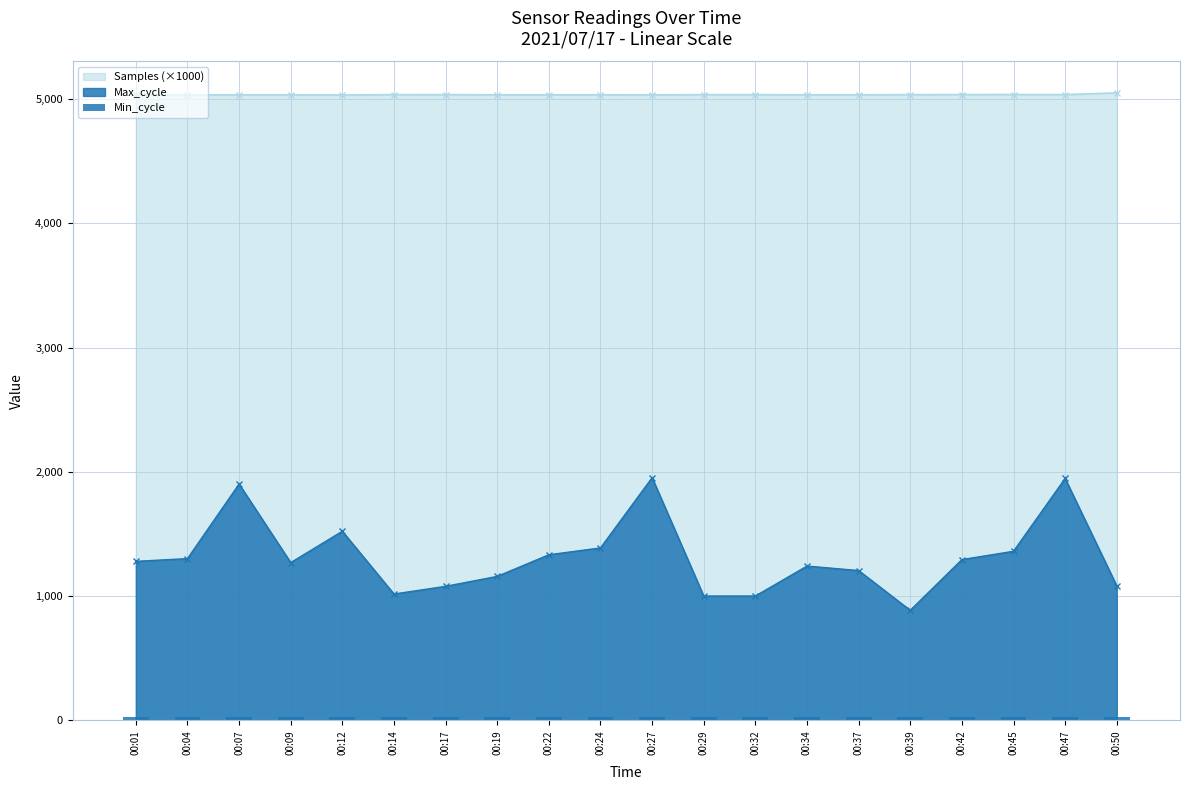

What is the total value across all series at 00:24?

6422.0